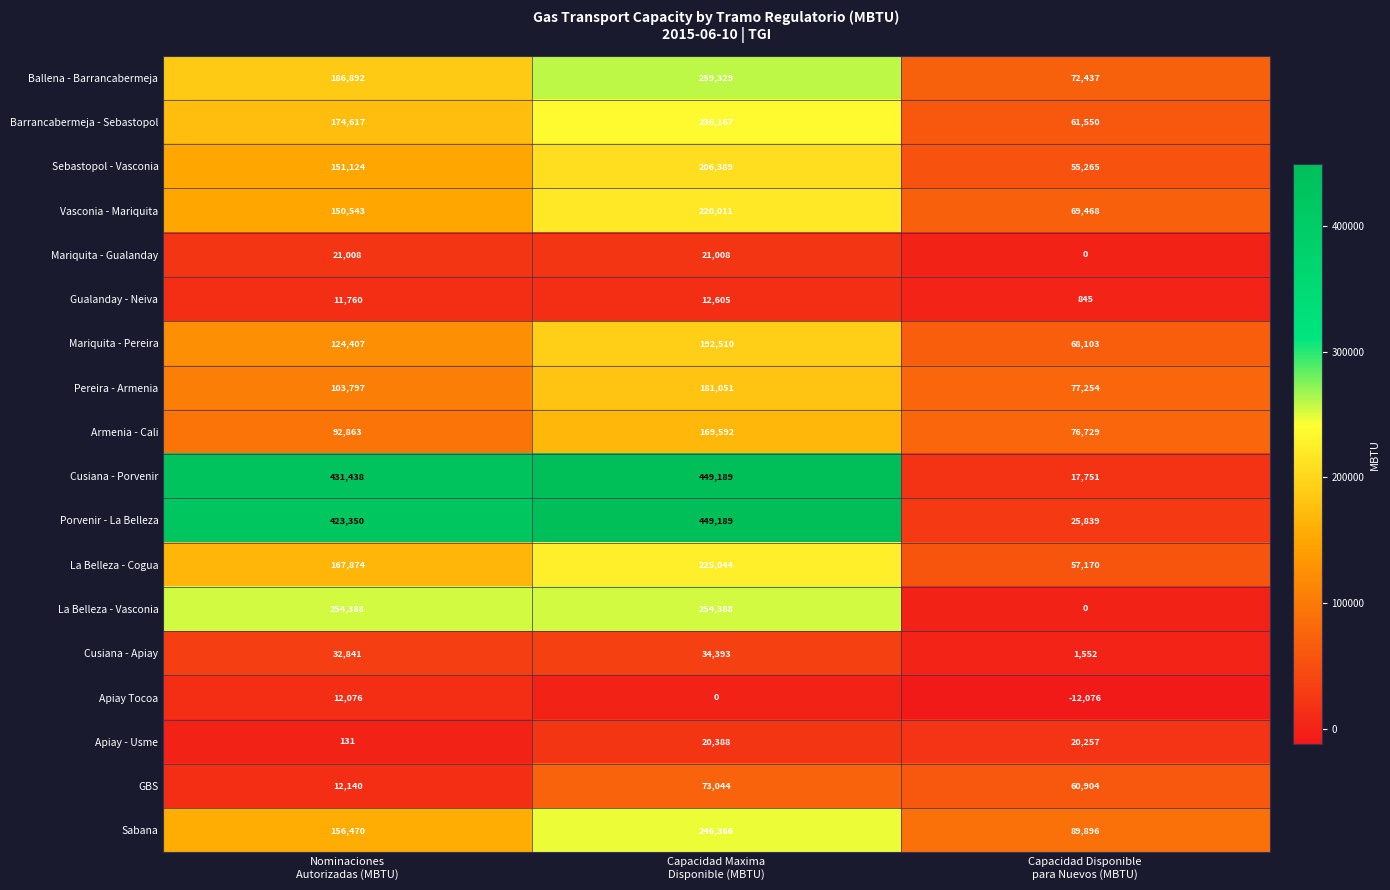

Count the Mariquita - Pereira values in the range 68103 to 192510.

3